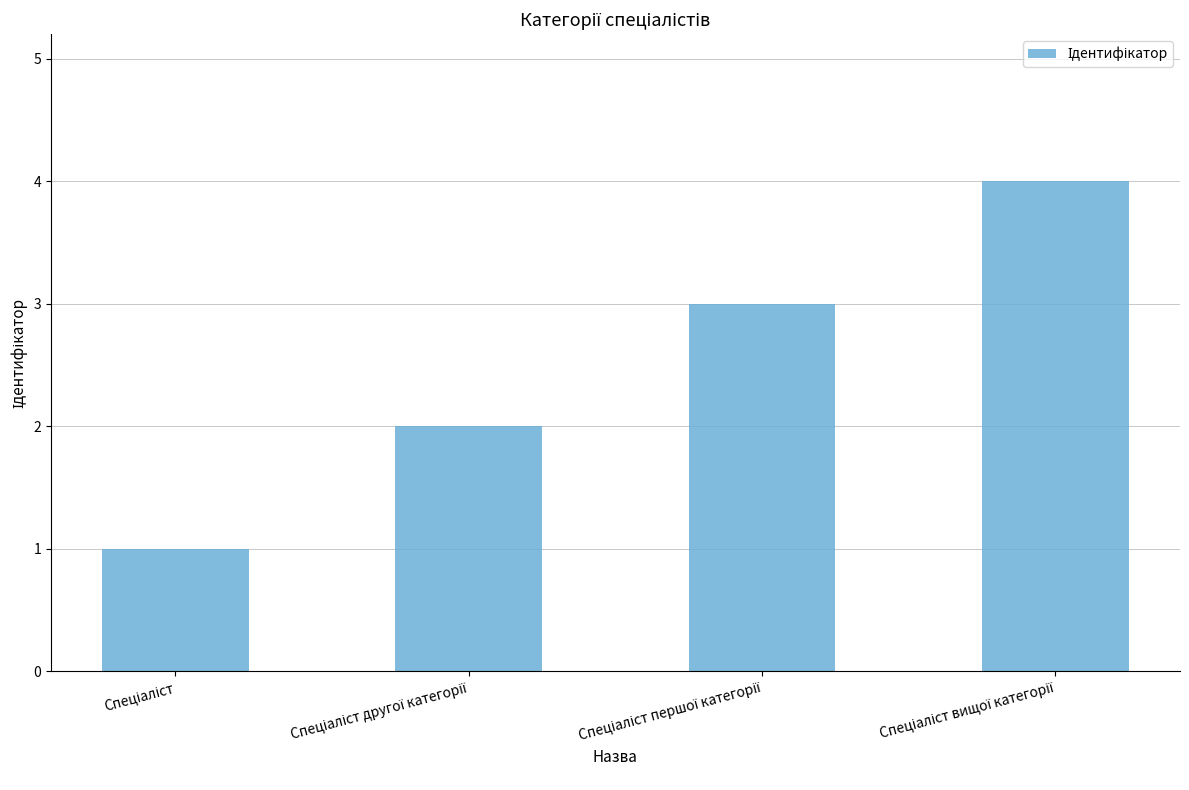

Count the values in the range 2 to 4.

3